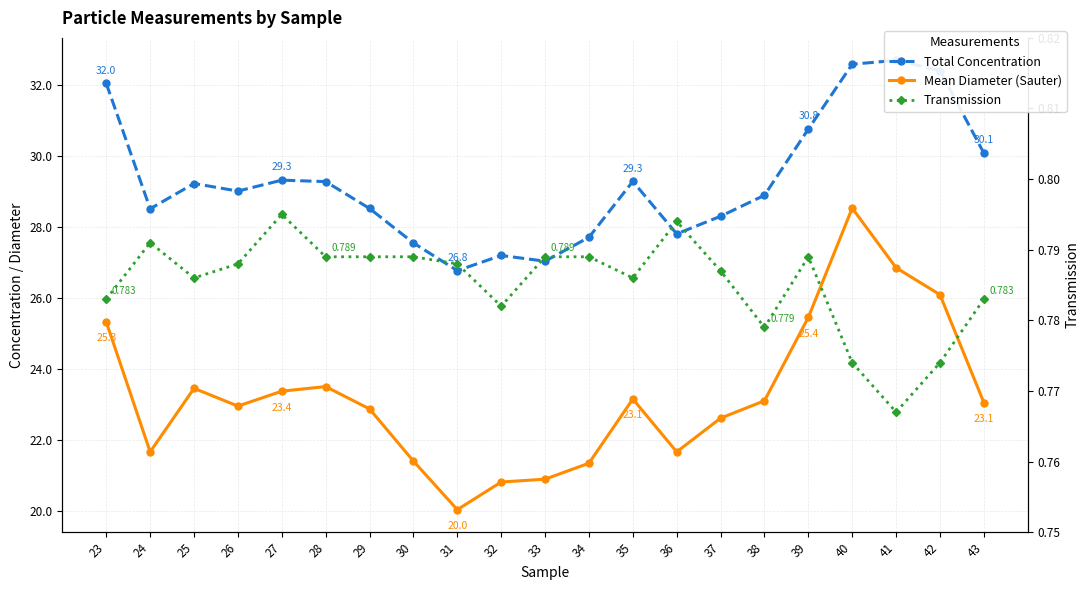

Which series has the largest total across all categories?

Total Concentration